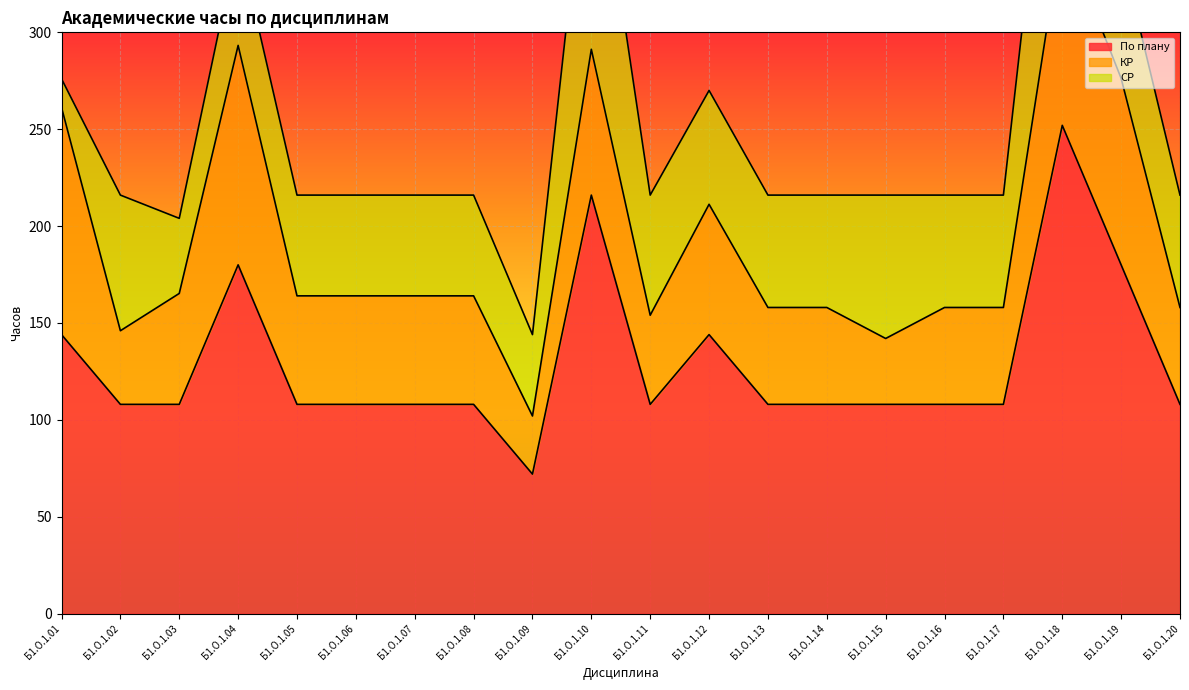

True or false: СР has a value of 58.0 at Б1.О.1.14.

True